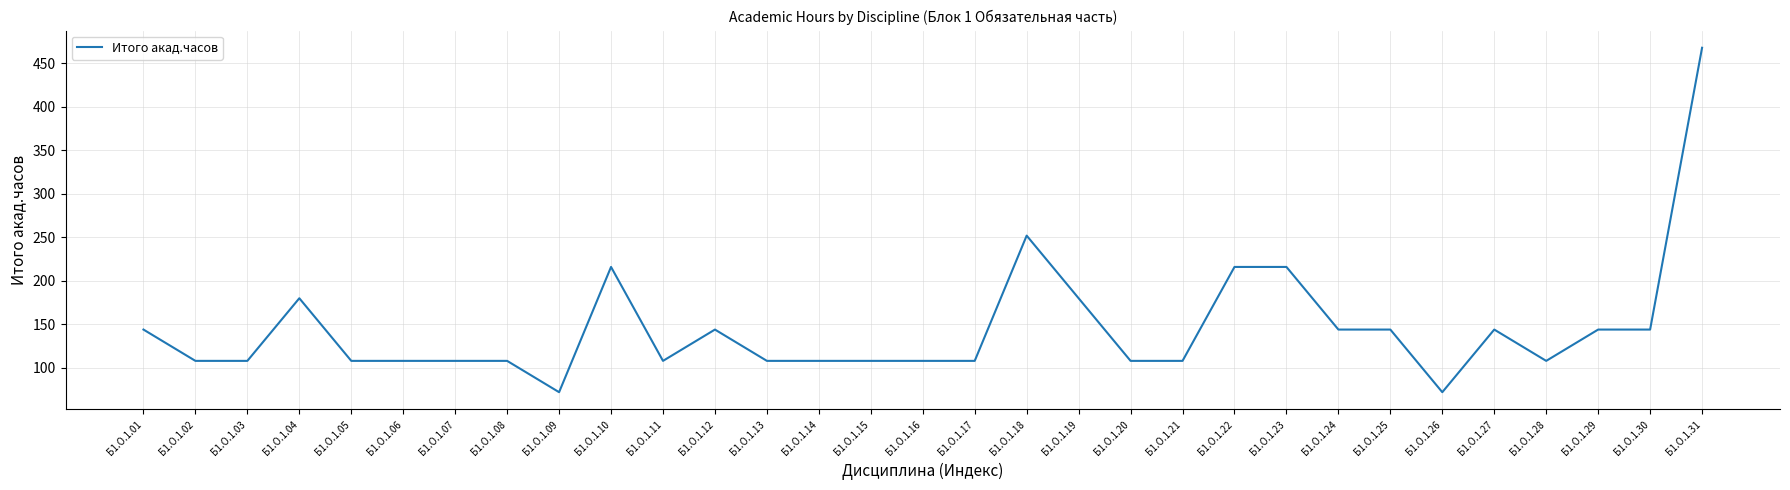

What is the smallest value displayed?

72